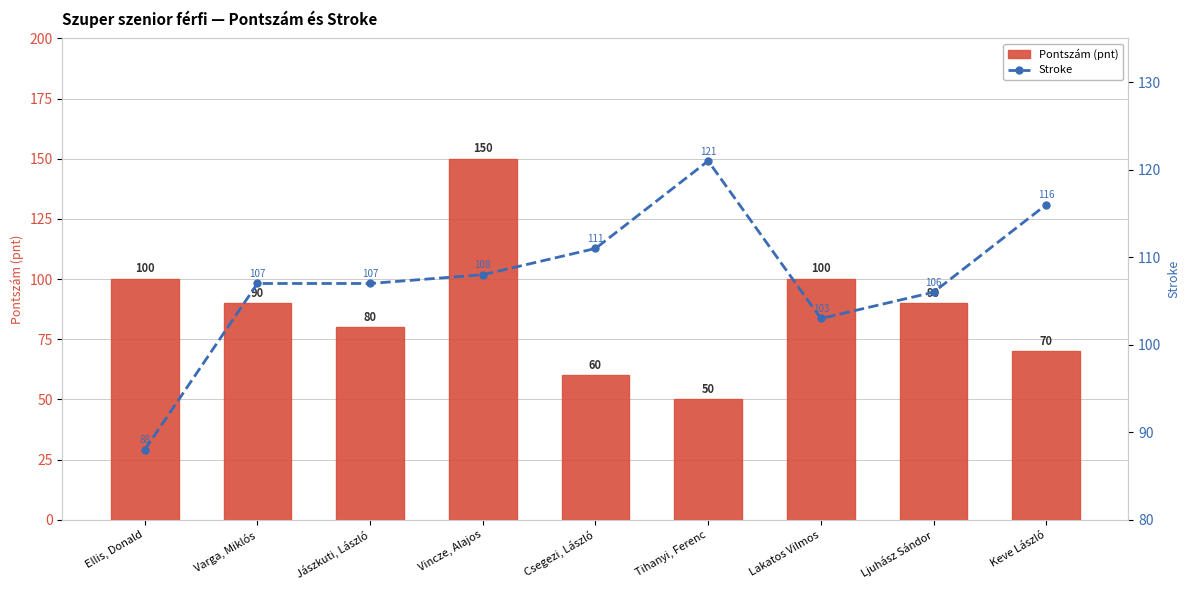

What is the label of the 9th bar from the left?

Keve László